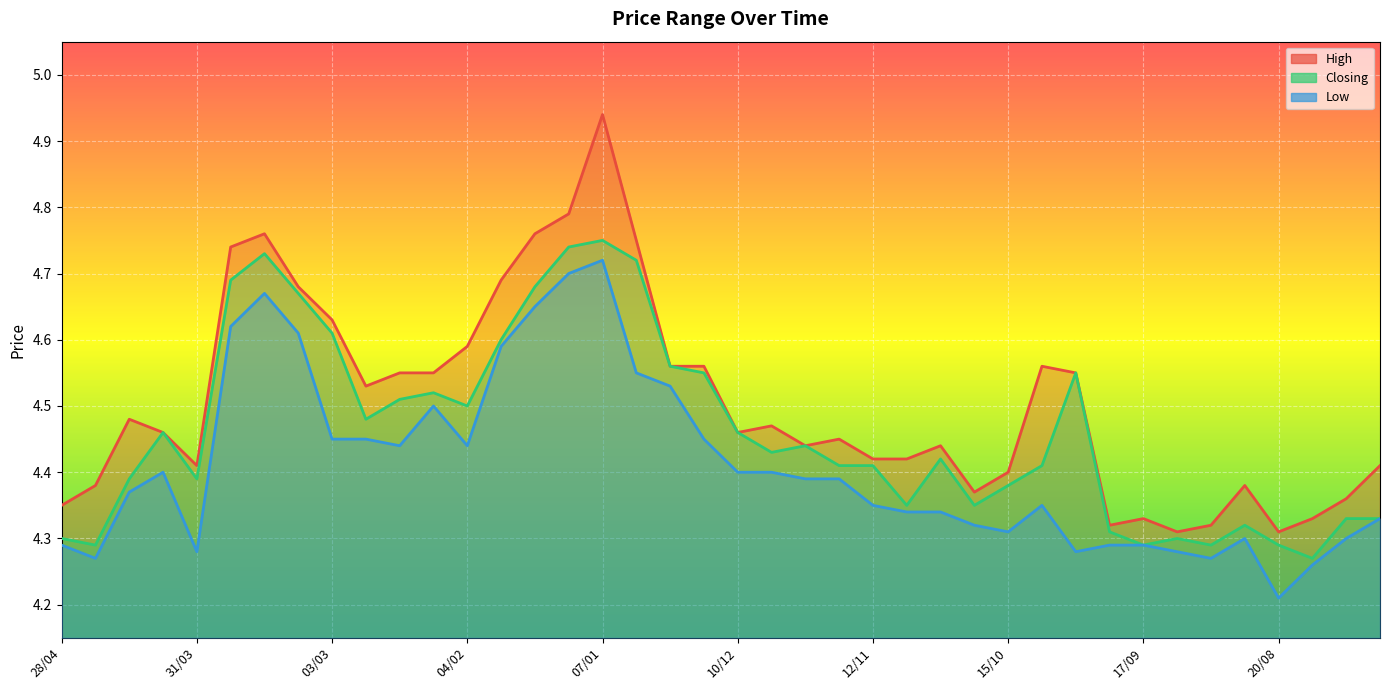

True or false: High and Low cross at least once.

False